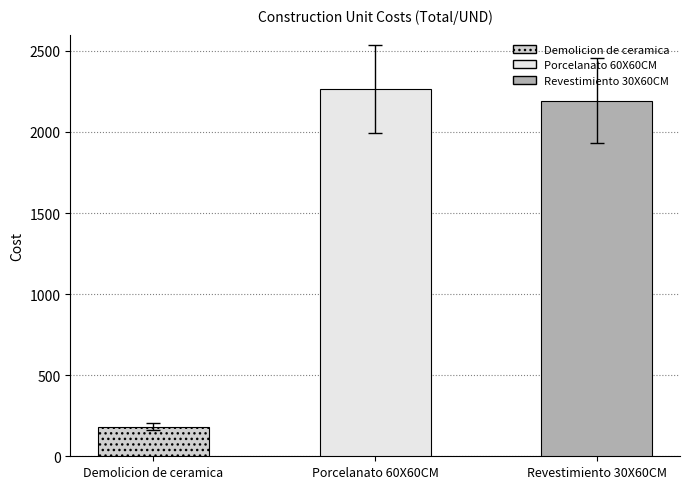

What is the value of the 1st bar from the left?

183.3